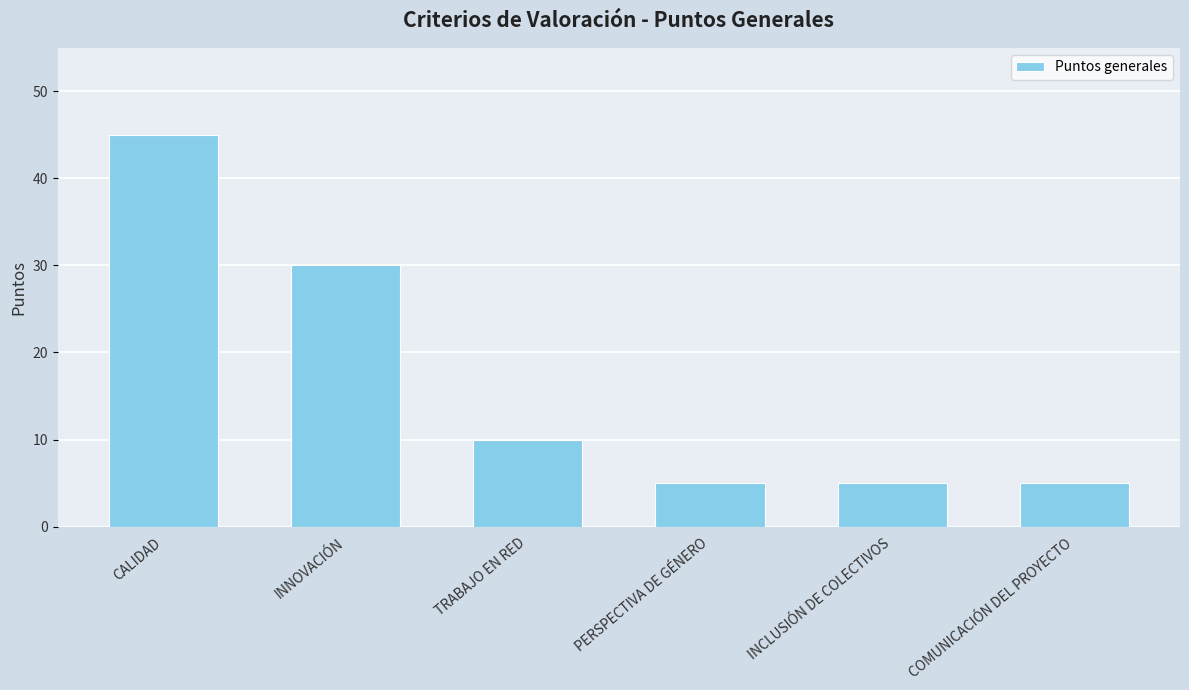

What is the value of the 5th bar from the left?

5